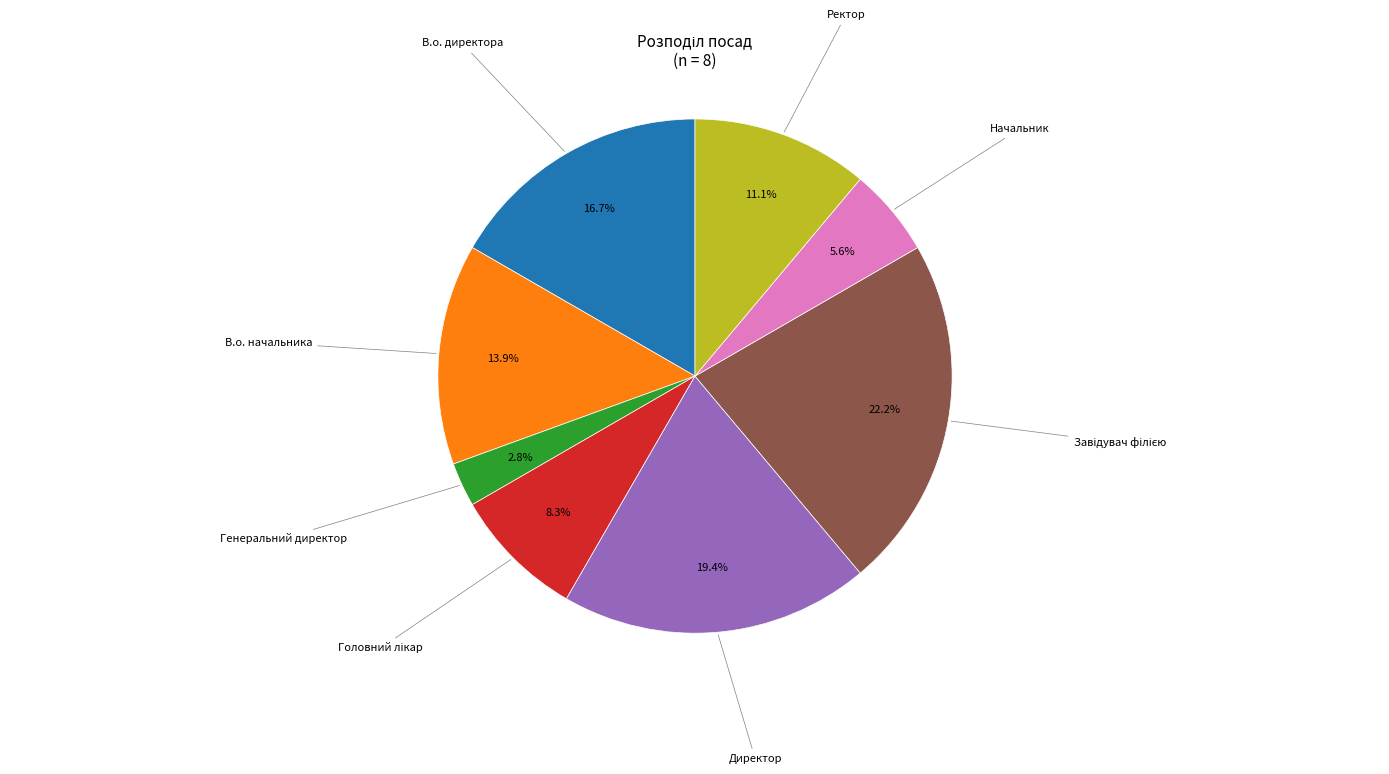

How many segments does this pie chart have?

8